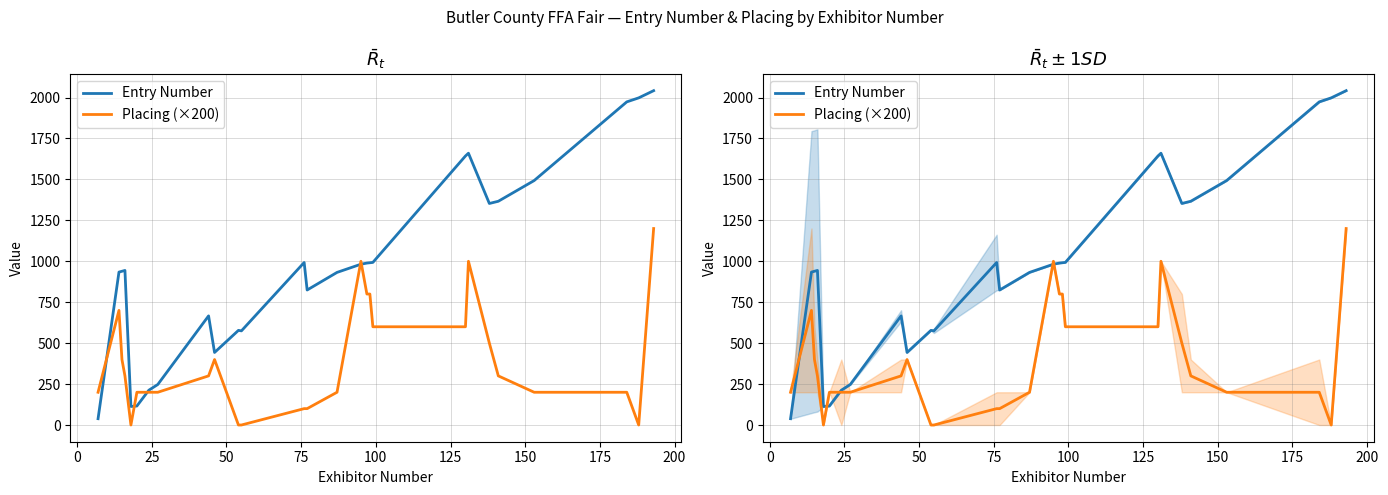

After their last crossing, which series has the higher values: Entry Number or Placing (×200)?

Entry Number